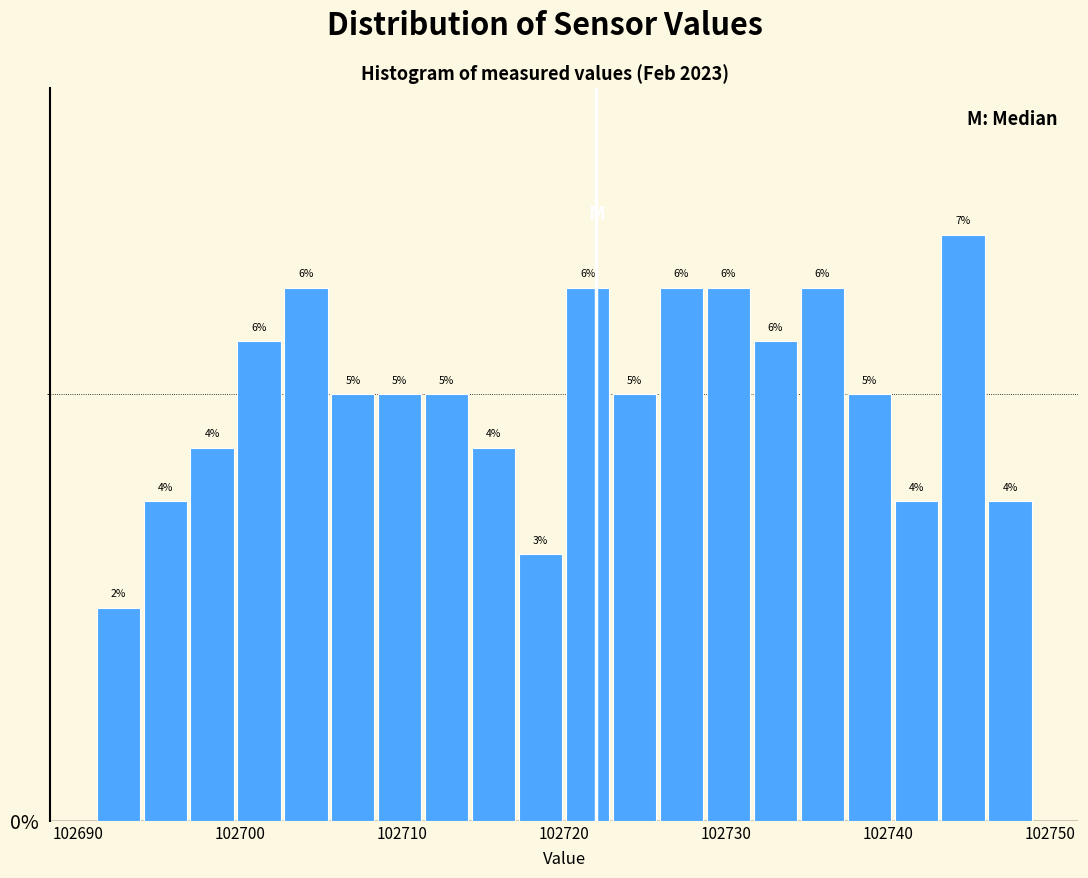

Read against the x-axis, roughly where is the centre of the tallest bar?

102745